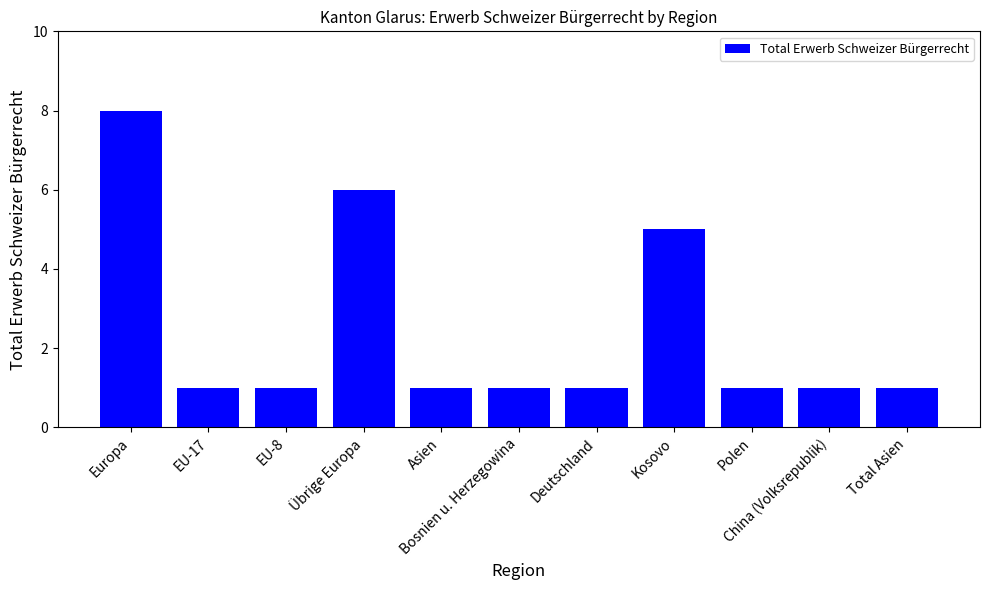

What is the greatest value displayed?

8